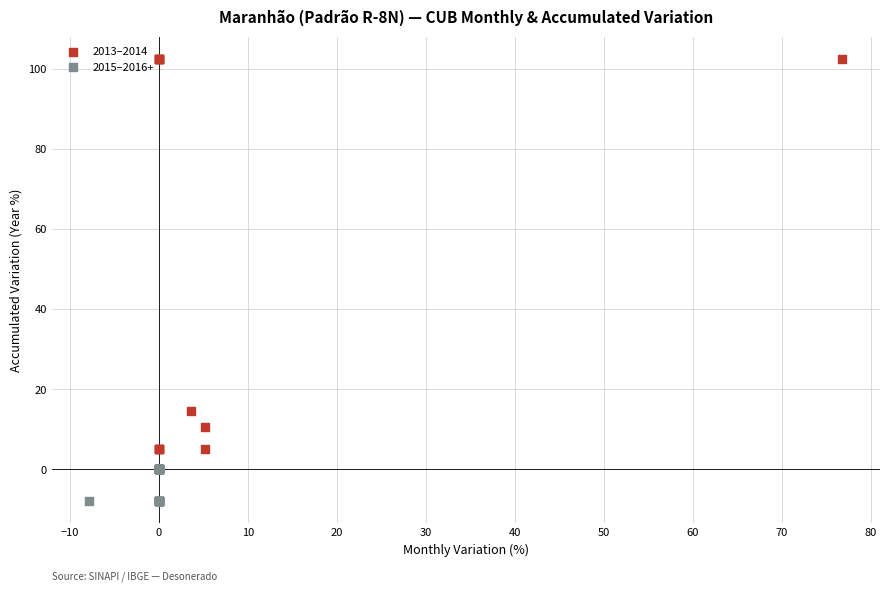

Which series contains the lowest Y value?

2015–2016+